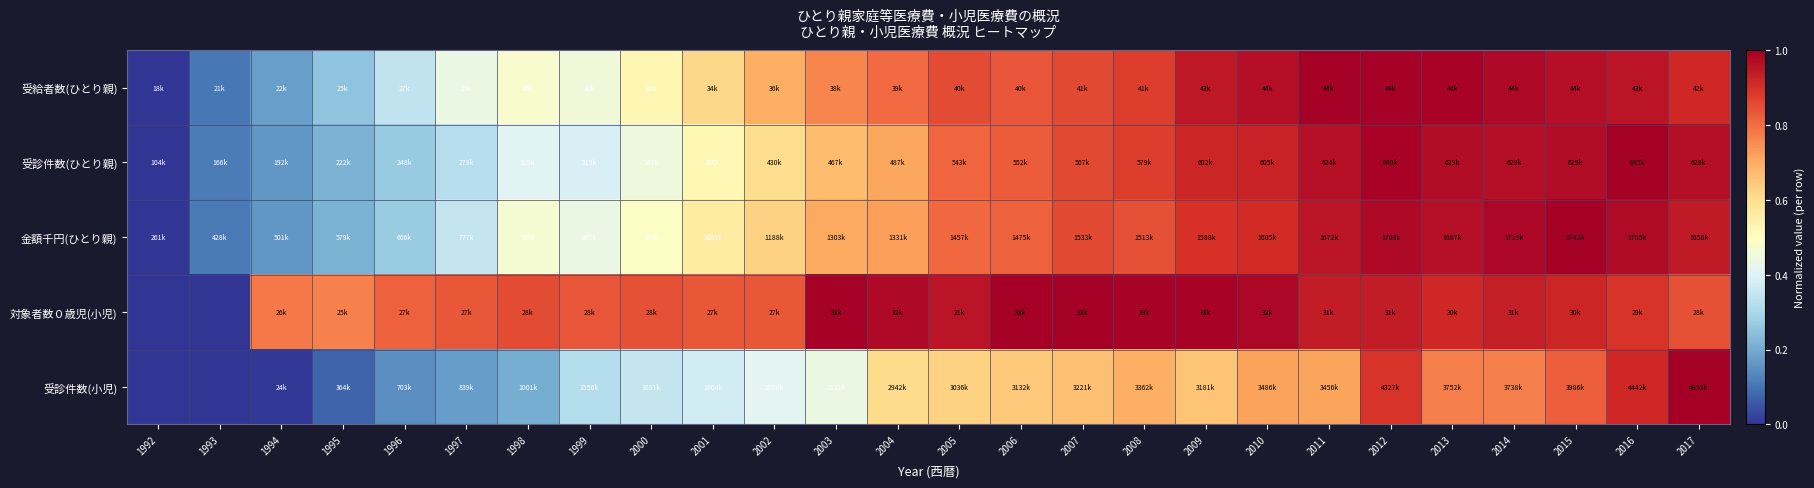

At which category does the chart reach its minimum across all series?

1992